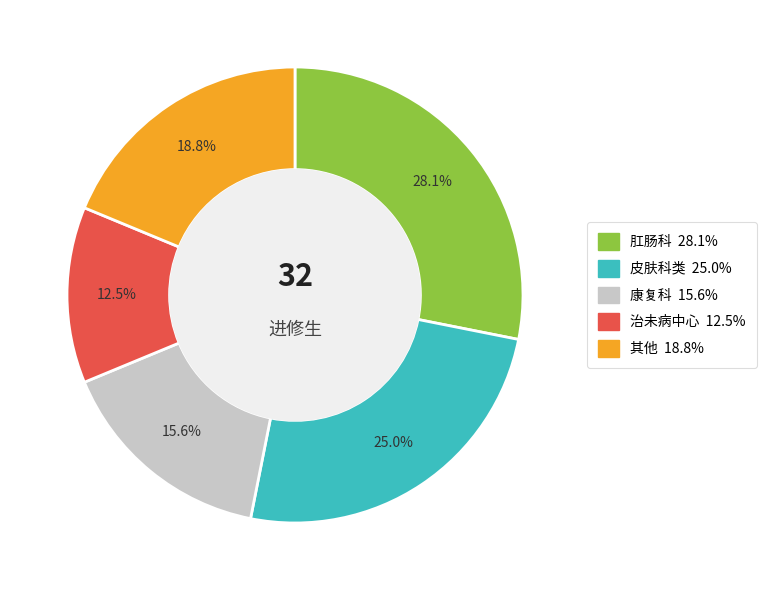

Is there any slice that represents more than half of the pie?

No